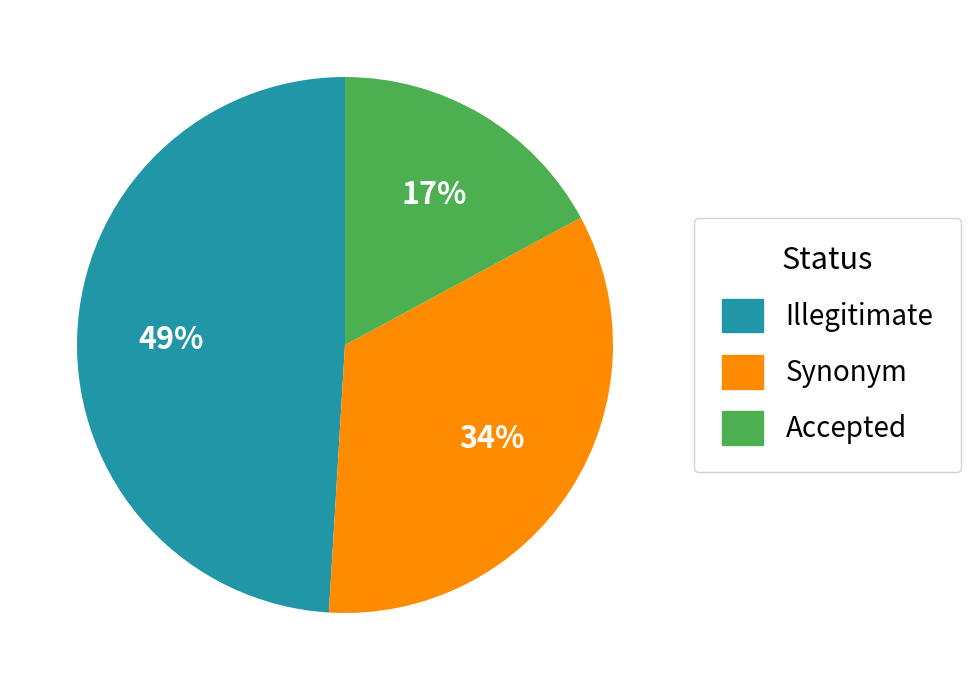

Is the sum of Accepted and Synonym greater than half?

Yes